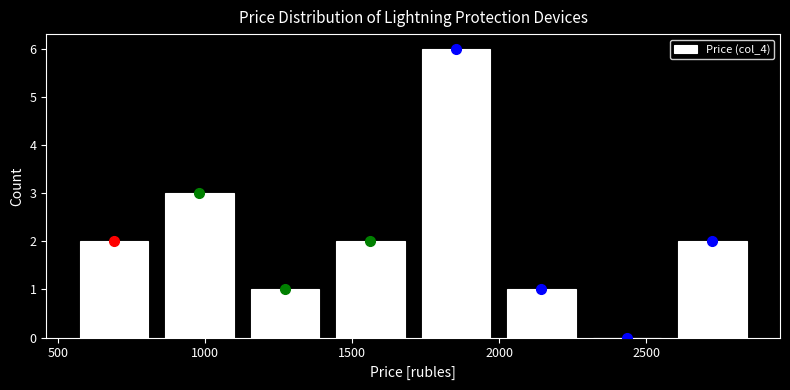

Reading left to right, list every bar in this chart as the range it spans on the x-axis followed by its height. Neither the bar edges nor the heights are printed on the chart, so give them approximately, as read against the axes.

550 to 850: 2
850 to 1150: 3
1150 to 1400: 1
1400 to 1700: 2
1700 to 2000: 6
2000 to 2300: 1
2300 to 2600: 0
2600 to 2850: 2